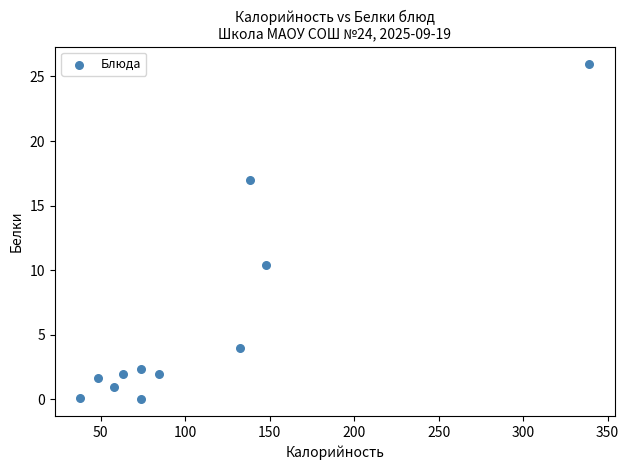

What Y value in the scatter plot is closest to 13?

10.4